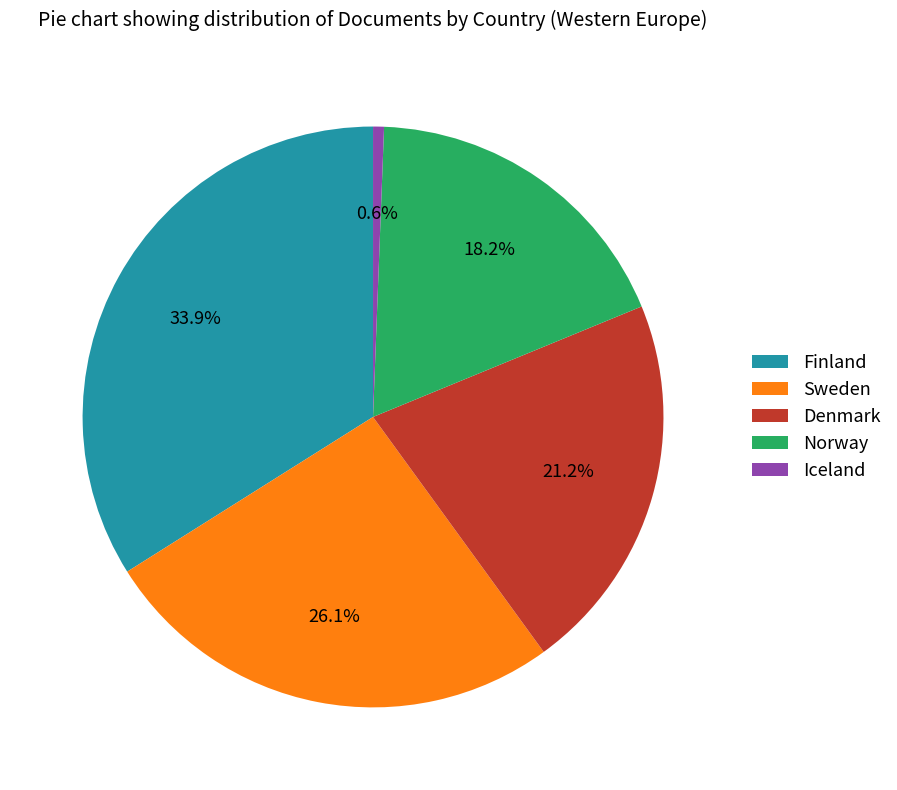

Is there any slice that represents more than half of the pie?

No